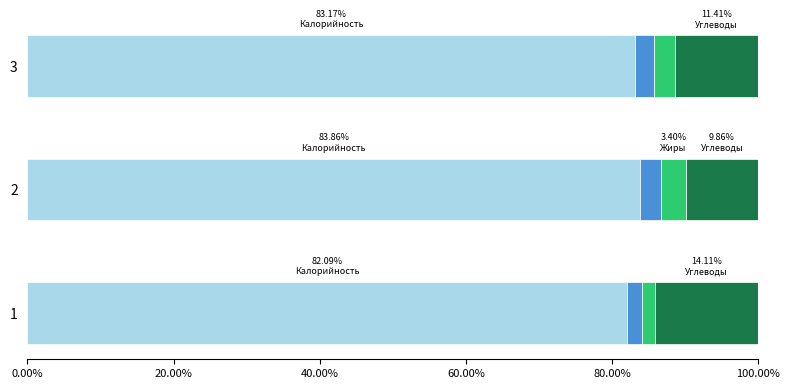

Count the number of data series in this chart.

4